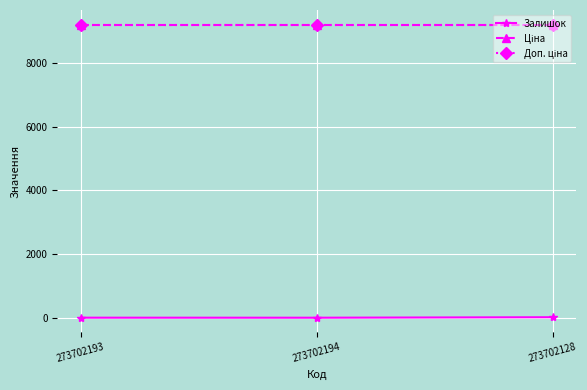

The value of Доп. ціна at 273702194 is 9185.9. True or false?

True